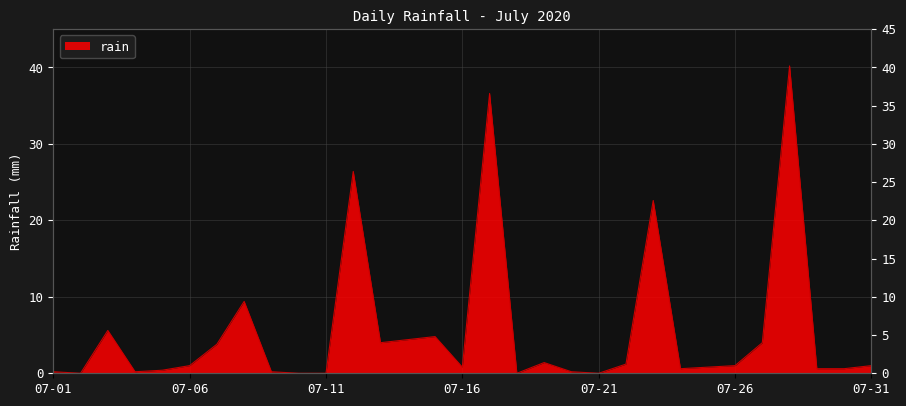

The chart shows a value of 0.2 at 07-01. True or false?

True